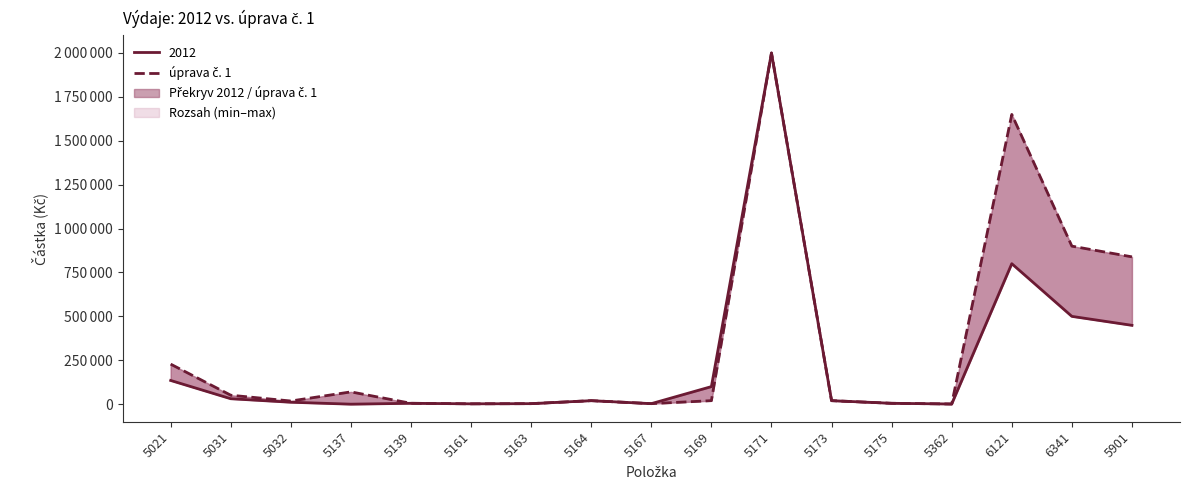

Reading left to right, what are all the values shown in this chart?

228000	51000	18000	70000	5000	2000	3000	20000	3000	20000	2000000	20000	5000	1000	1650000	900000	839000